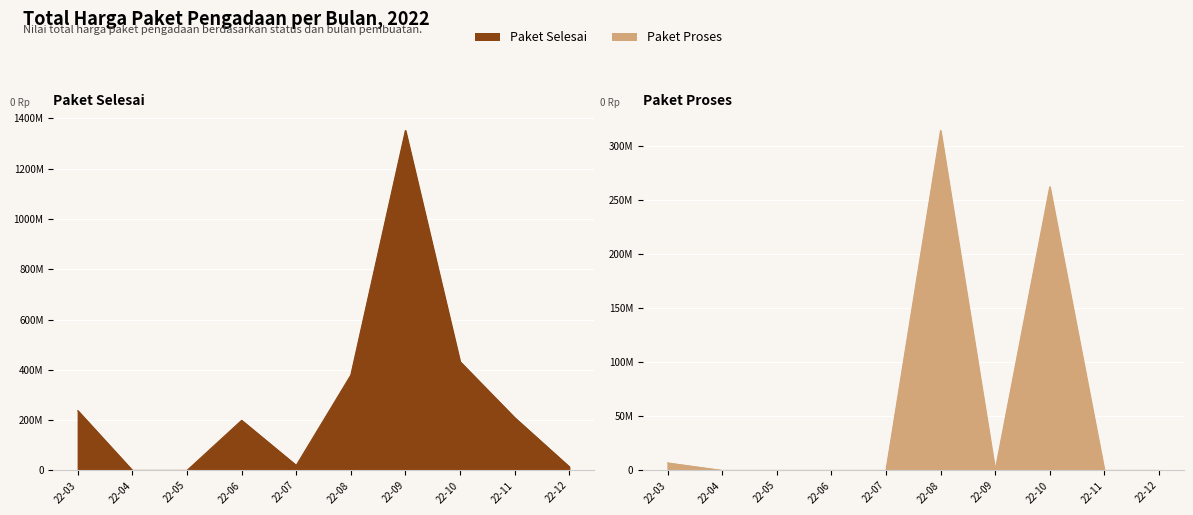

Which series has the largest total across all categories?

Paket Selesai